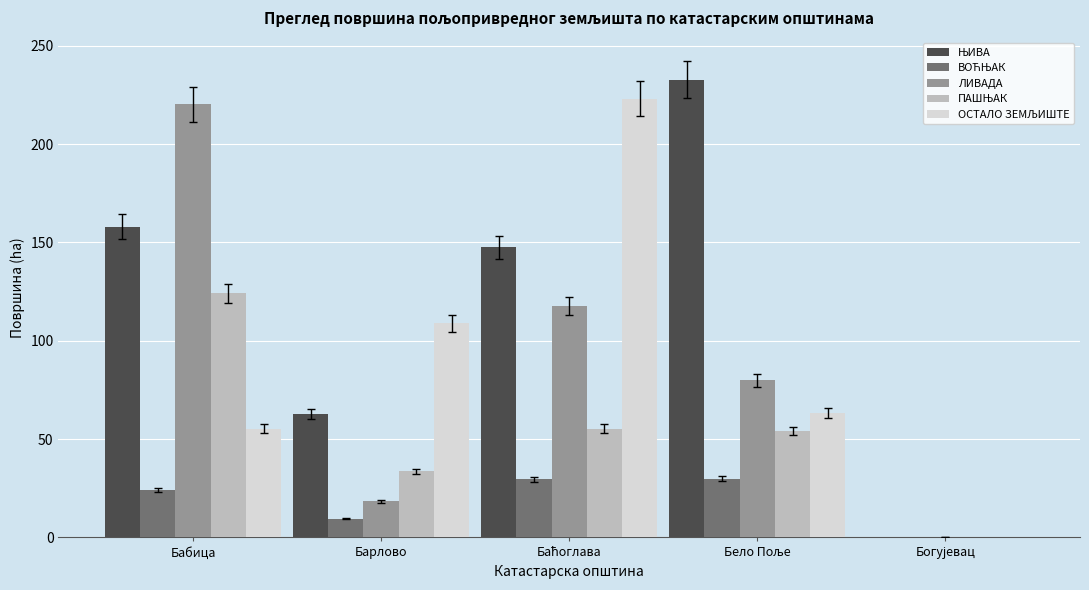

How many groups of bars are there?

5